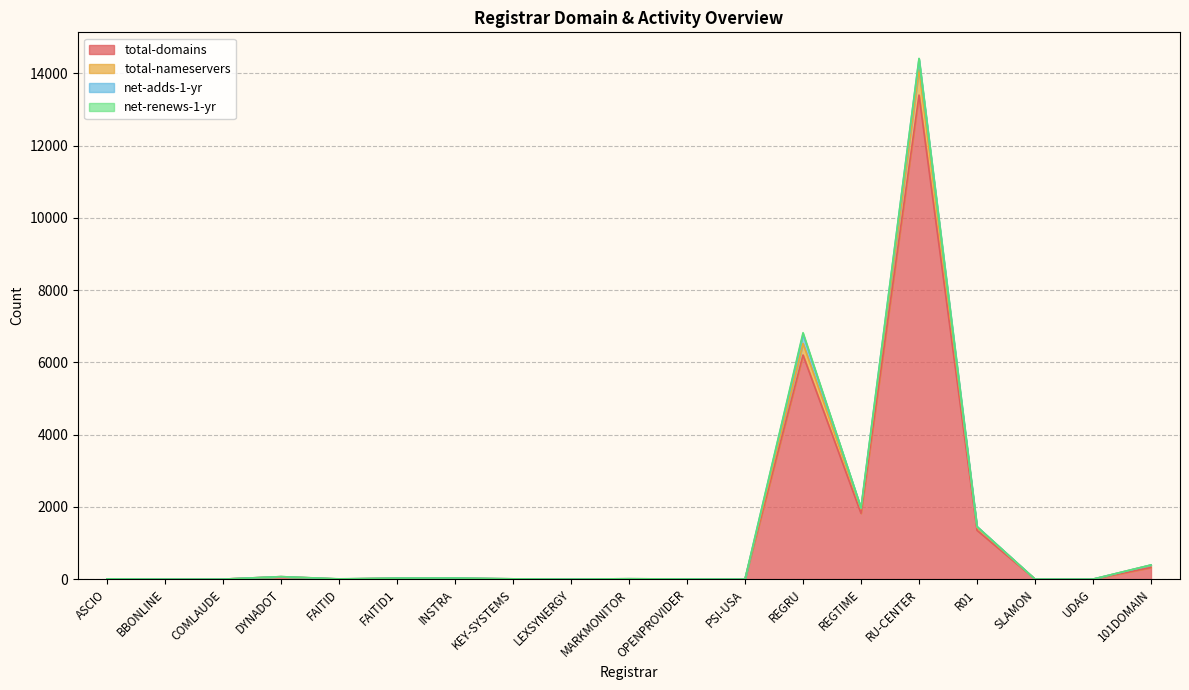

How many interior local valleys does the total-nameservers series have?

4